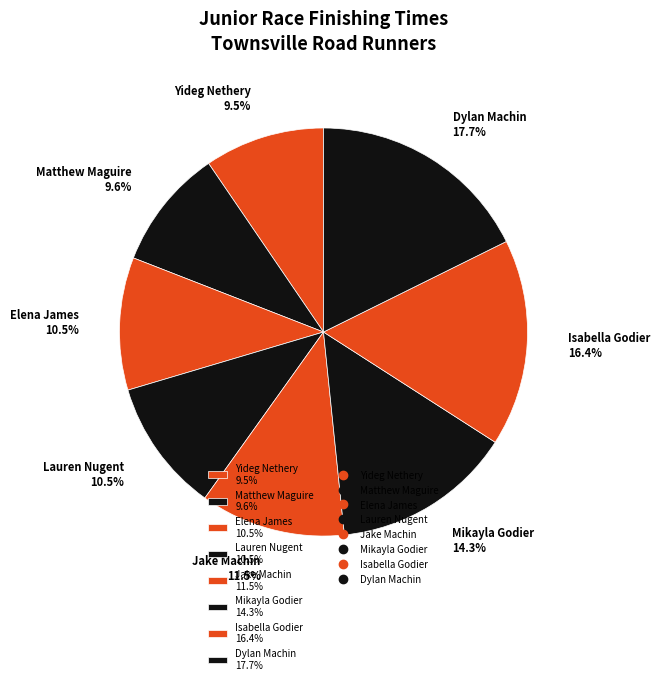

Does any single category account for the majority?

No